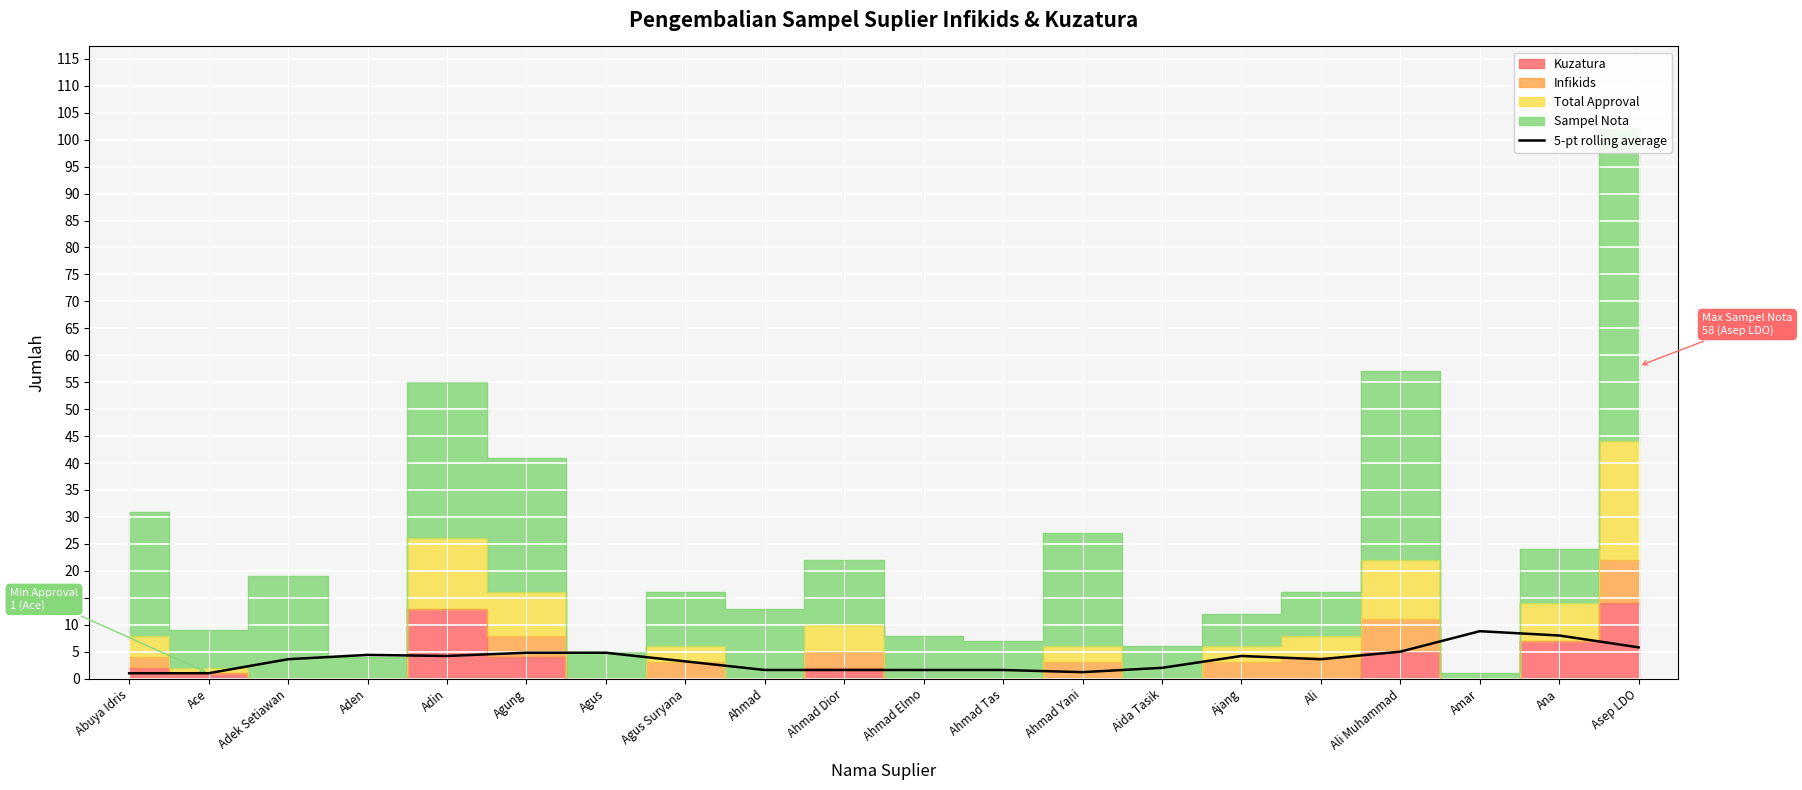

Reading left to right, extract all data points from this chart.

1.0	1.0	3.6	4.4	4.2	4.8	4.8	3.2	1.6	1.6	1.6	1.6	1.2	2.0	4.2	3.6	5.0	8.8	8.0	5.8